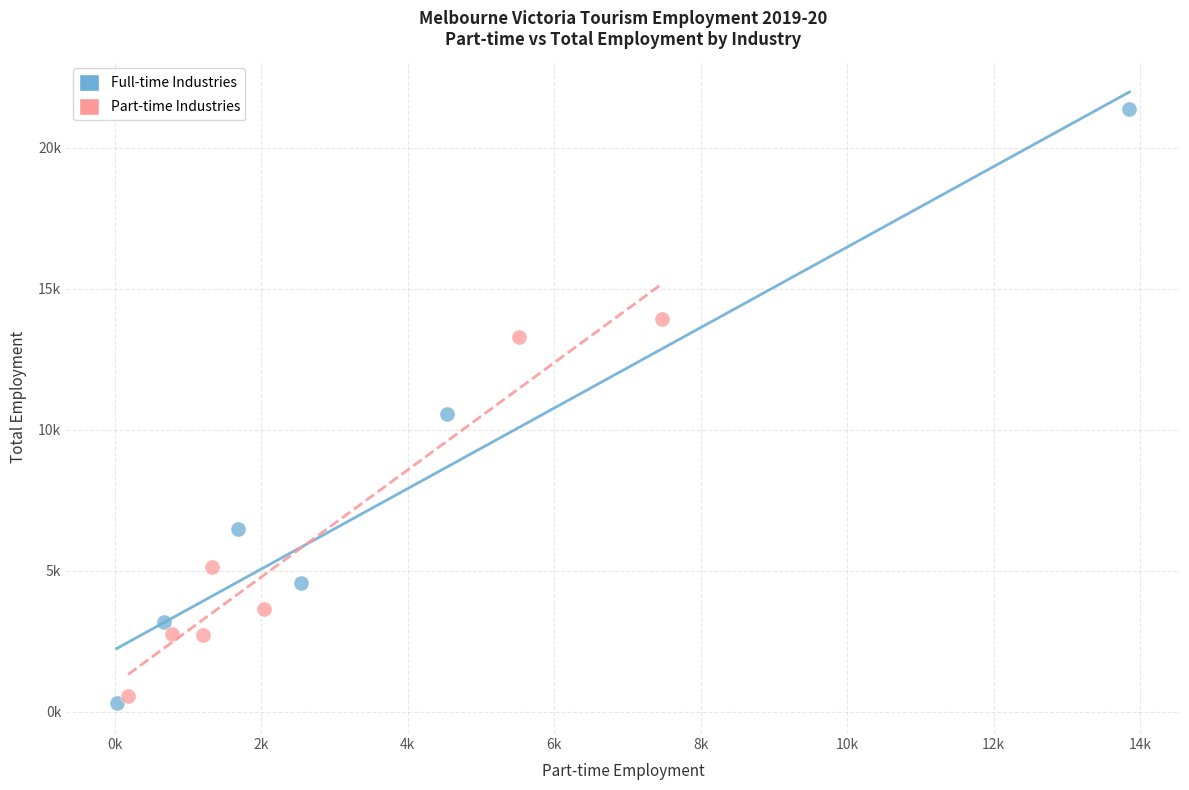

Which series has the widest spread of Y values?

Full-time Industries